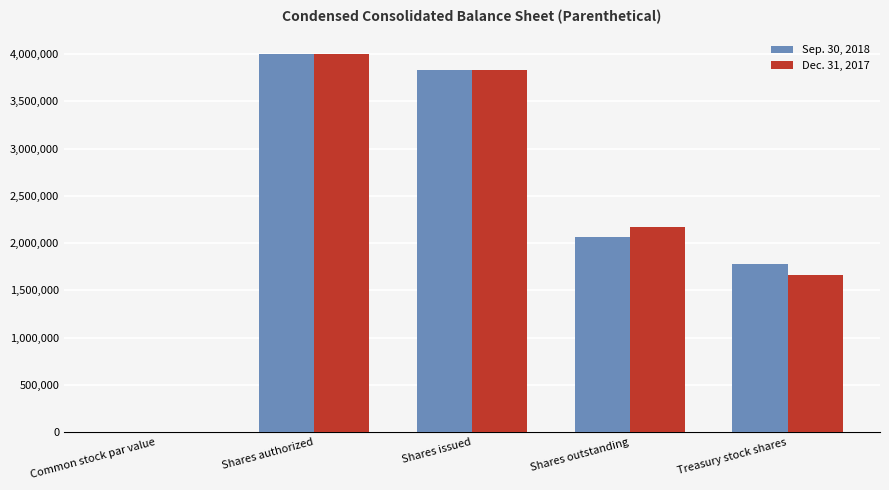

True or false: Dec. 31, 2017 has a value of 2169370.0 at Shares outstanding.

True